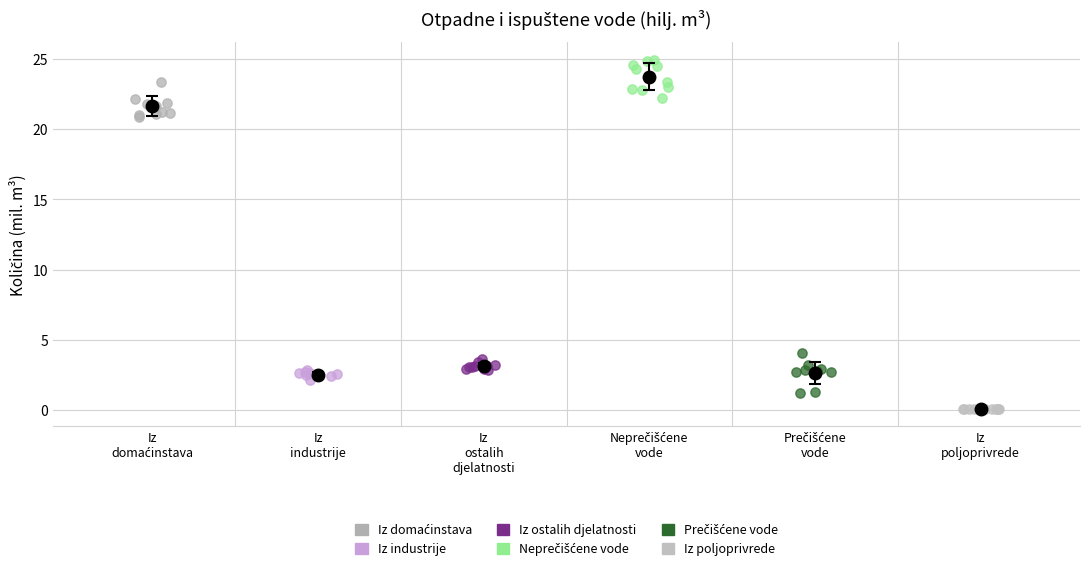

Which series reaches the minimum Y coordinate?

Iz poljoprivrede